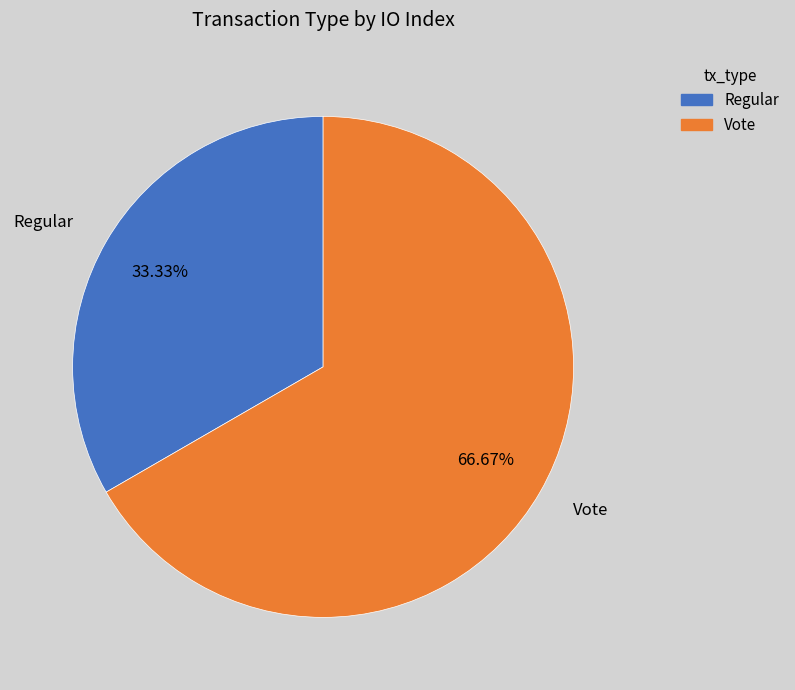

Which category accounts for the majority?

Vote